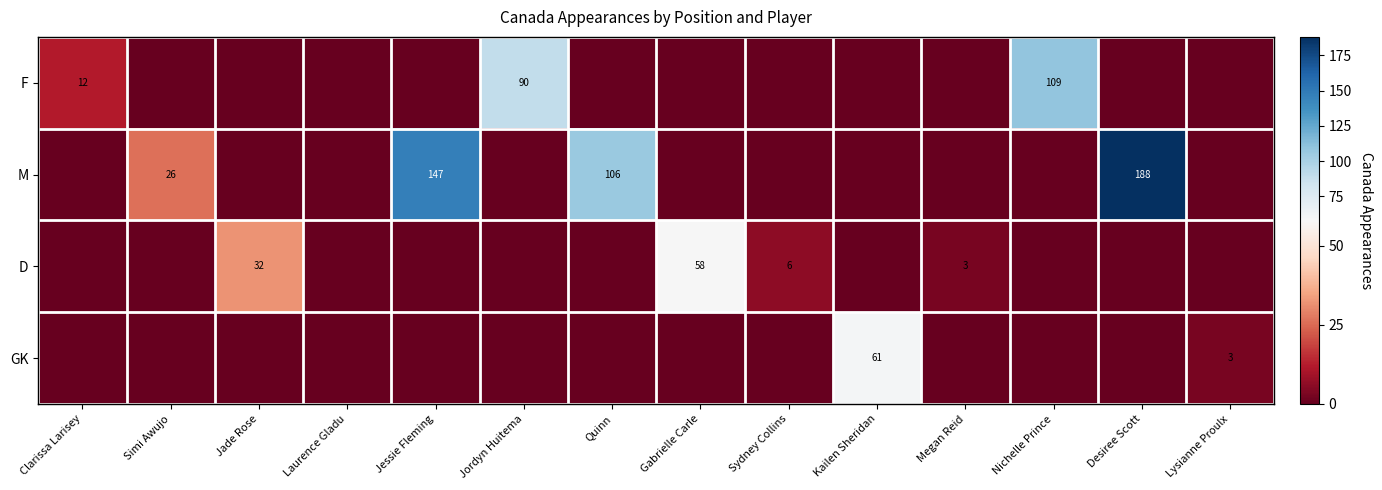

At how many categories does at least one series exceed 78?

5